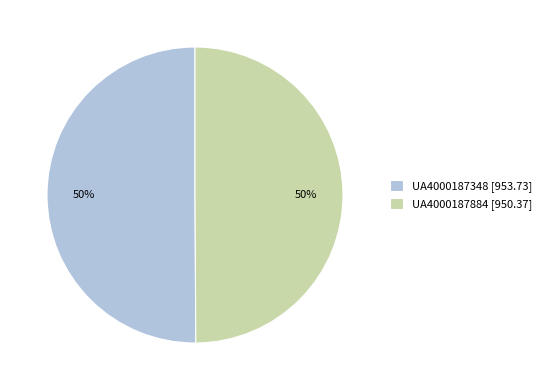

The UA4000187348 slice represents 50% of the pie. True or false?

True